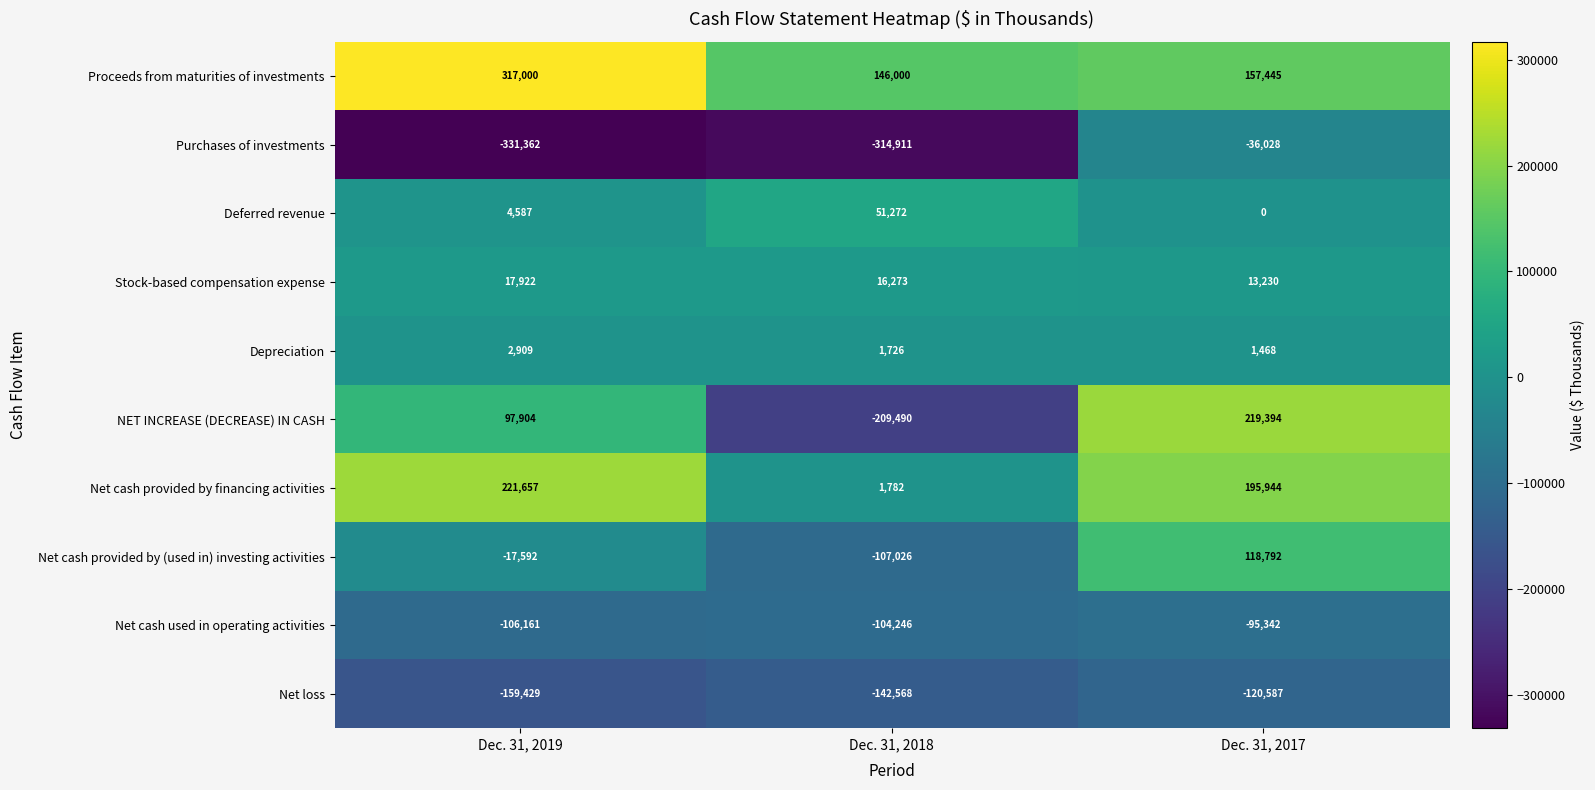

Is it true that Deferred revenue equals 26731 at Dec. 31, 2018?

False